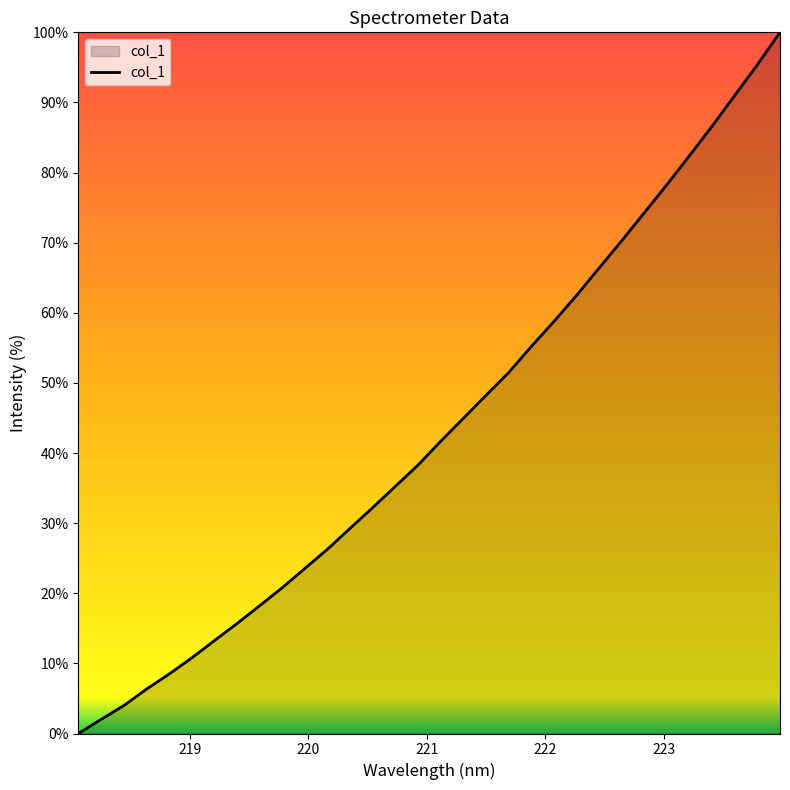

What is the maximum value shown in the chart?

100.0